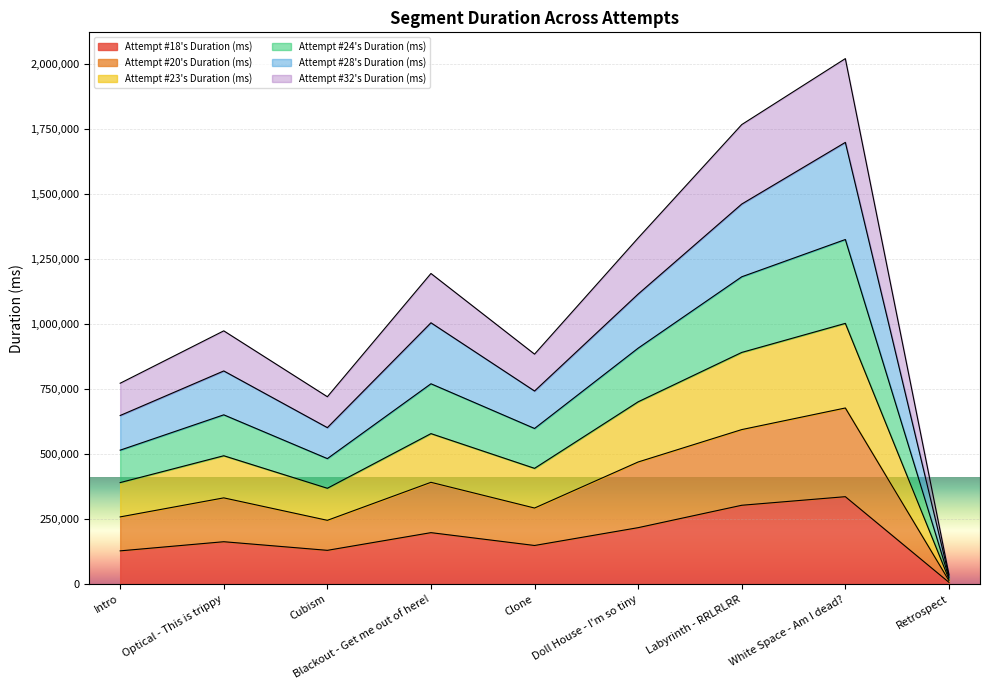

What is the total value across all series at Labyrinth - RRLRLRR?

1767273